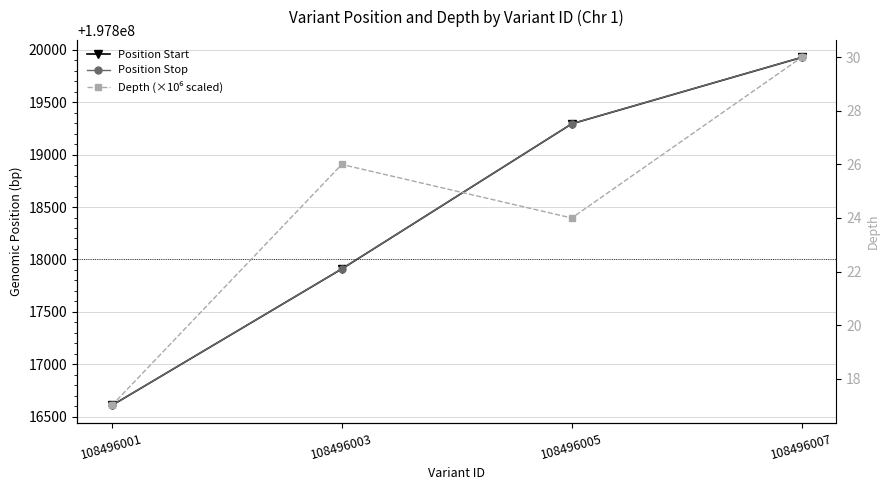

What is the value of the Position Stop point at the 4th from the left?

197819929